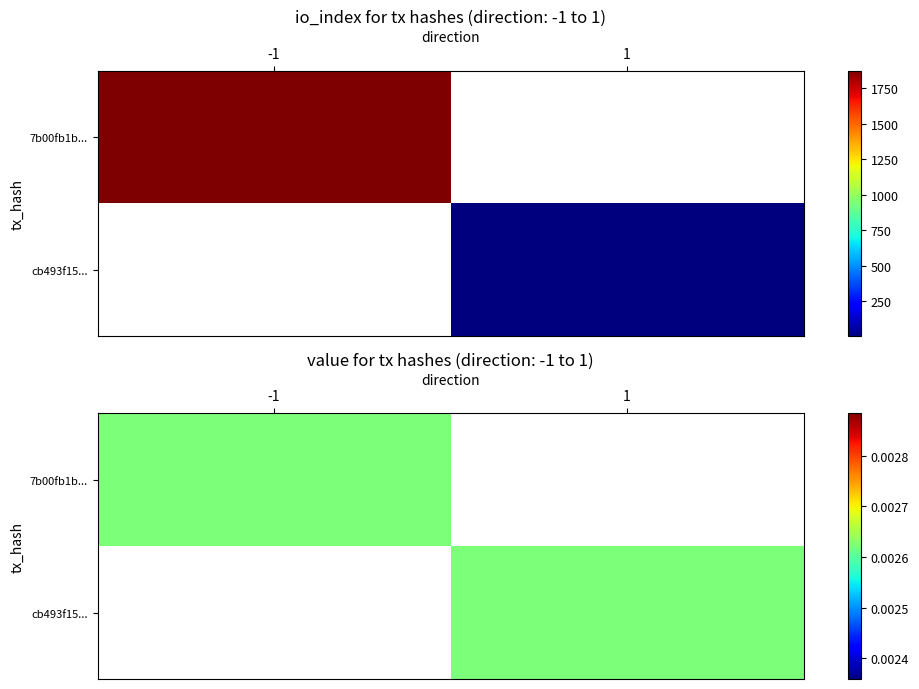

List the series in order of their overall mean, highest first.

7b00fb1b1f0eb206430c2a09805c17666a490bc, cb493f1566d10af6505fe637ccb2ea4c71c08bf